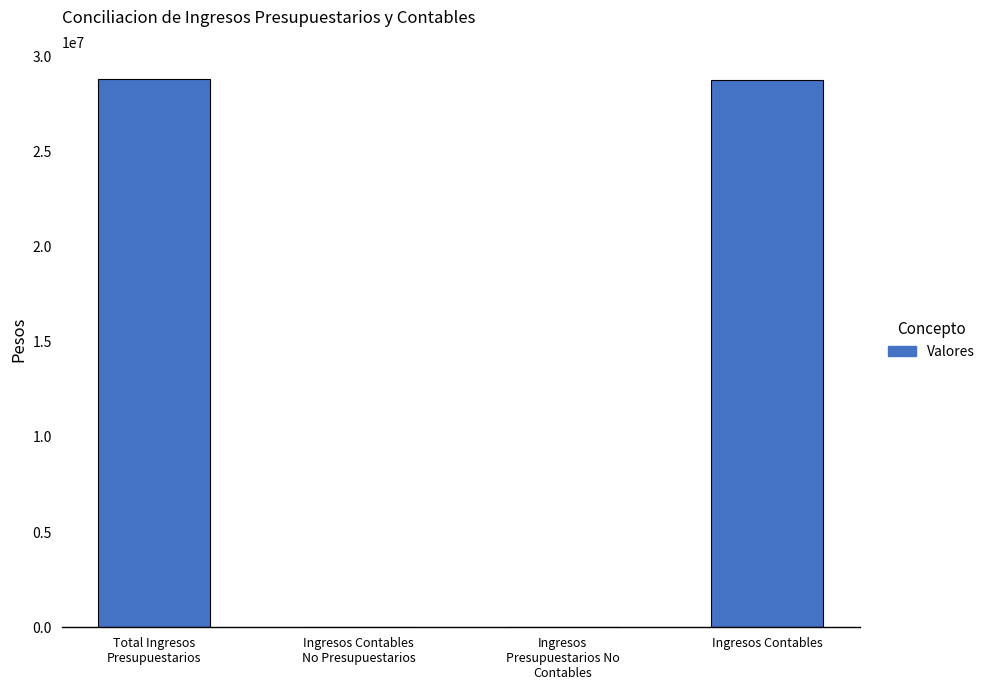

The chart shows a value of 28778630.5 at Ingresos Contables. True or false?

True